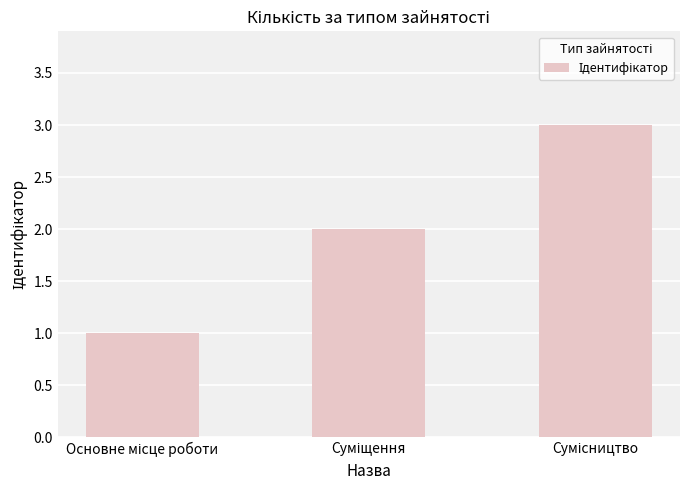

Reading right to left, extract all data points from this chart.

3	2	1